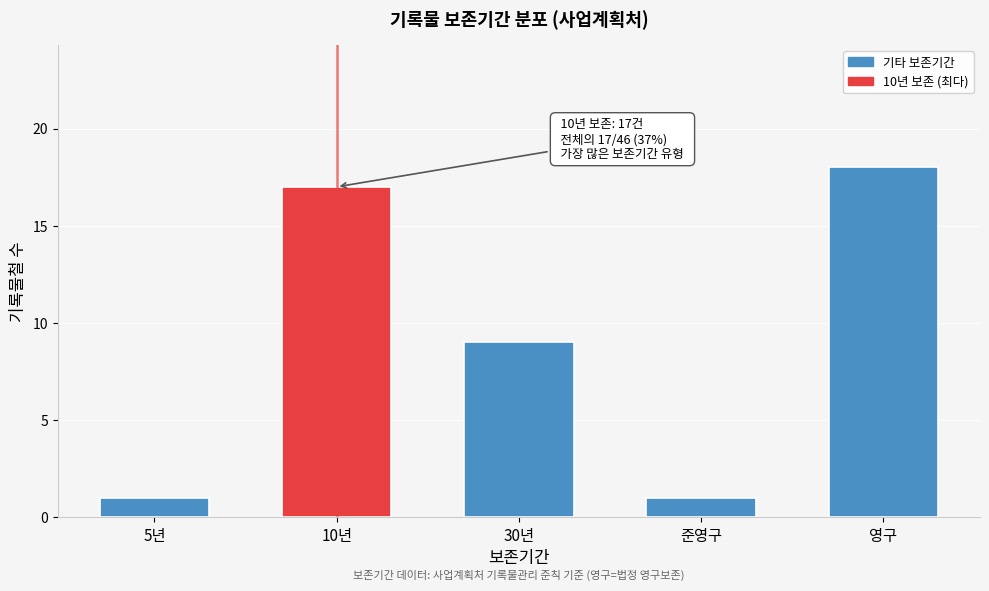

Reading left to right, list all the values displayed in this chart.

5년=1	10년=17	30년=9	준영구=1	영구=18